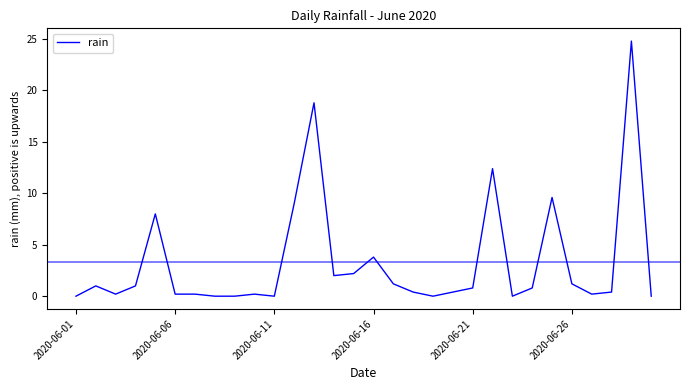

What is the difference between the maximum and minimum values?

24.8